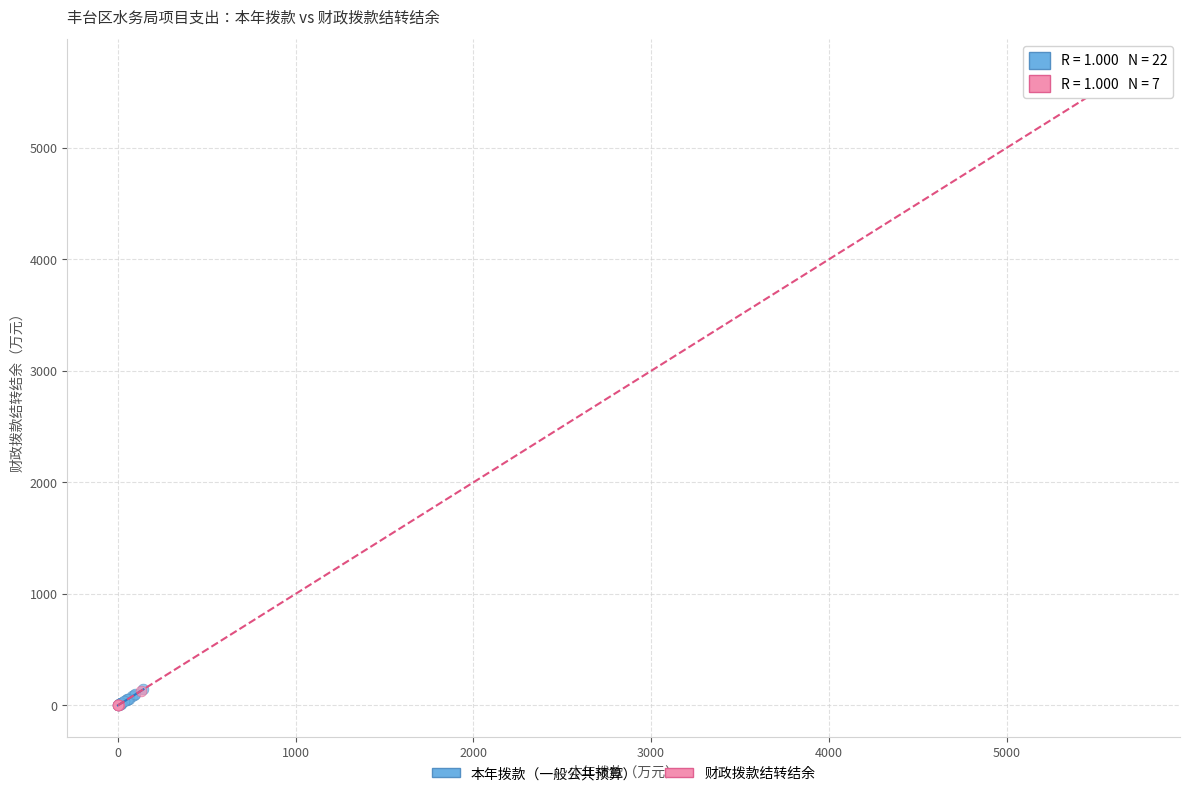

Which series has the largest Y range (max minus min)?

财政拨款结转结余